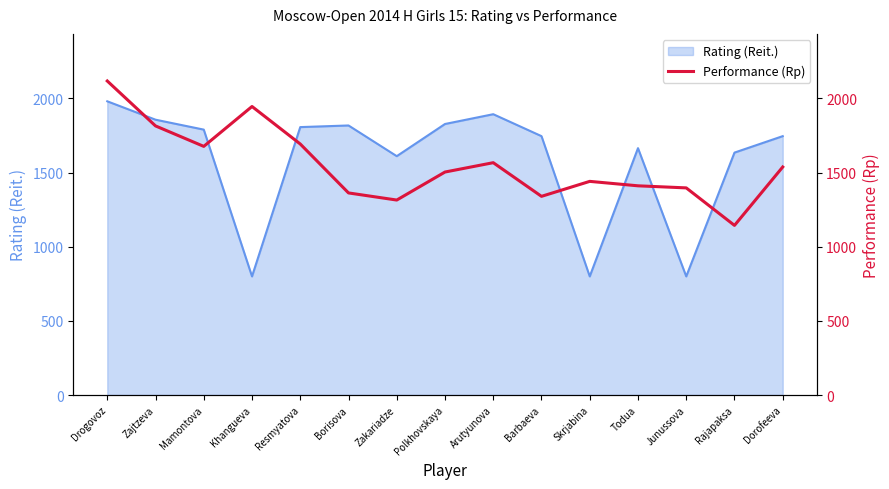

What is the label of the 9th point from the right?

Zakariadze